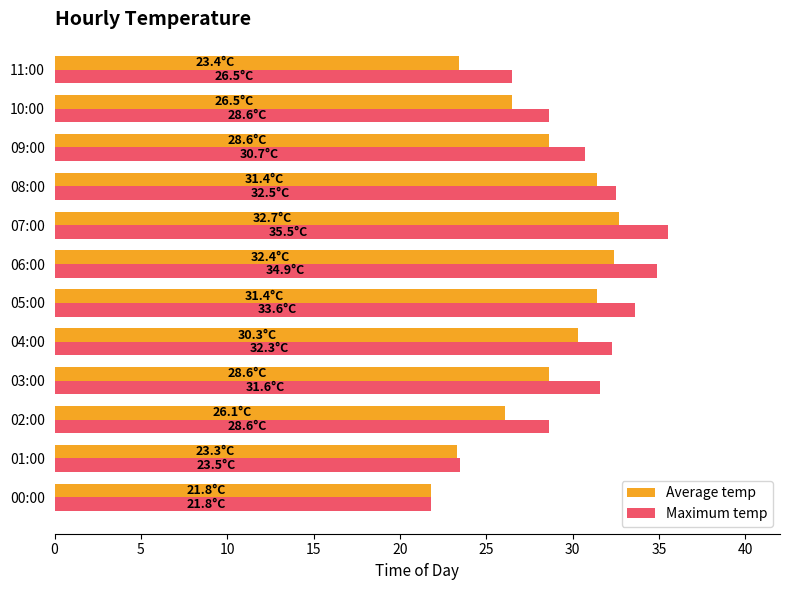

True or false: Average temp has a value of 15.2 at 05:00.

False